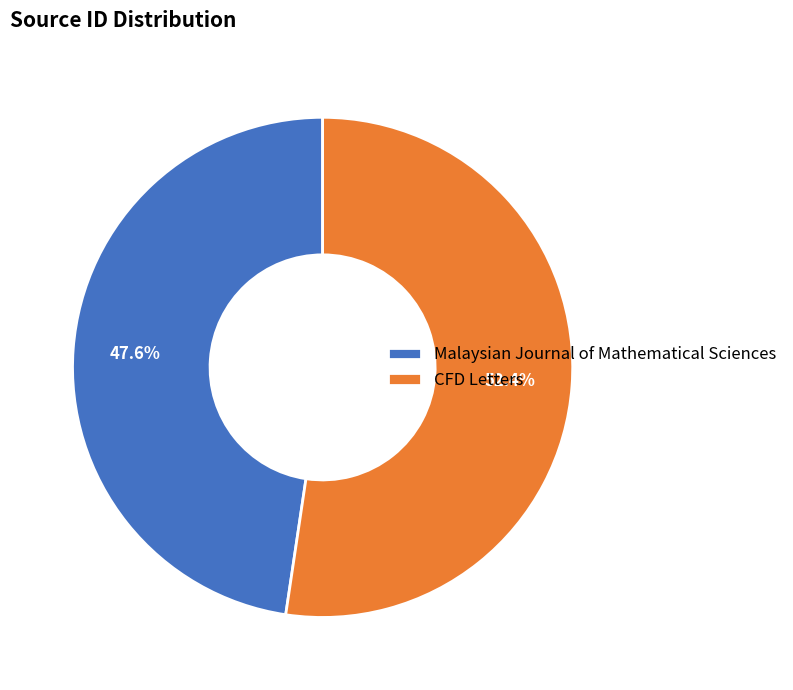

Rank the categories by value from highest to lowest.

CFD Letters, Malaysian Journal of Mathematical Sciences